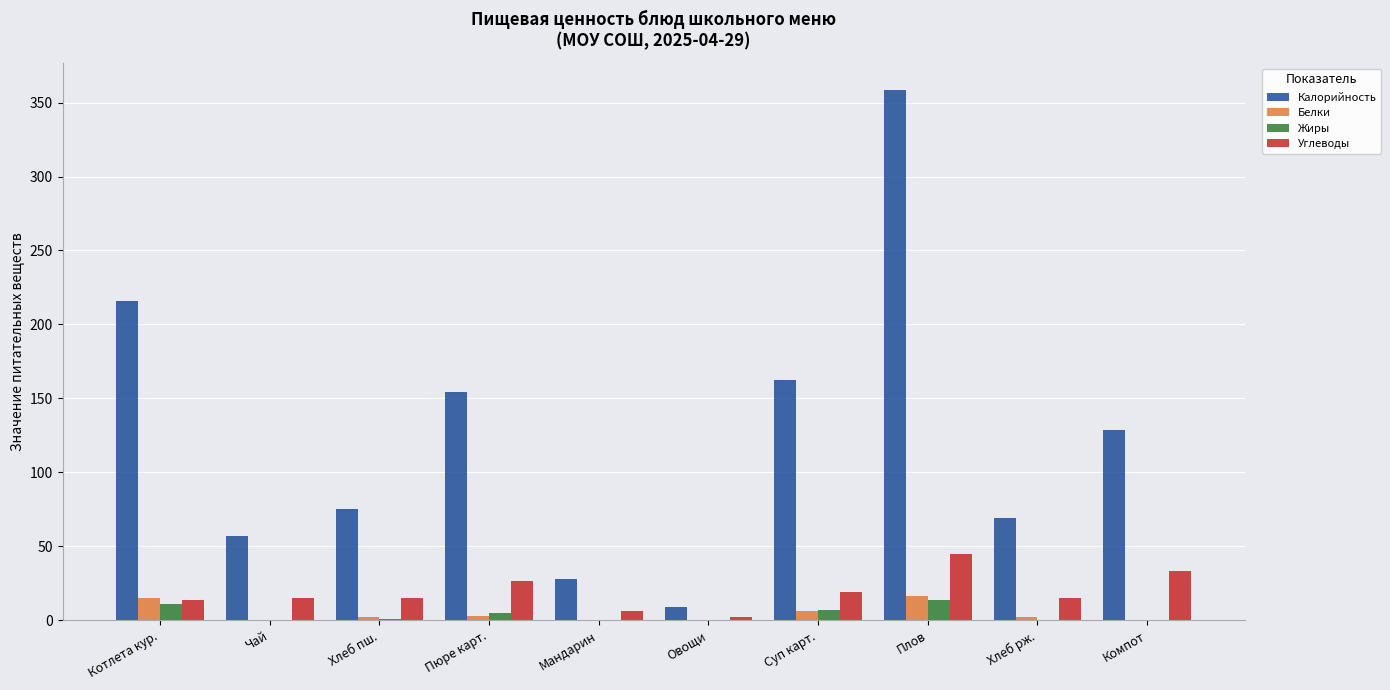

How many data points in Калорийность are above 128?

5